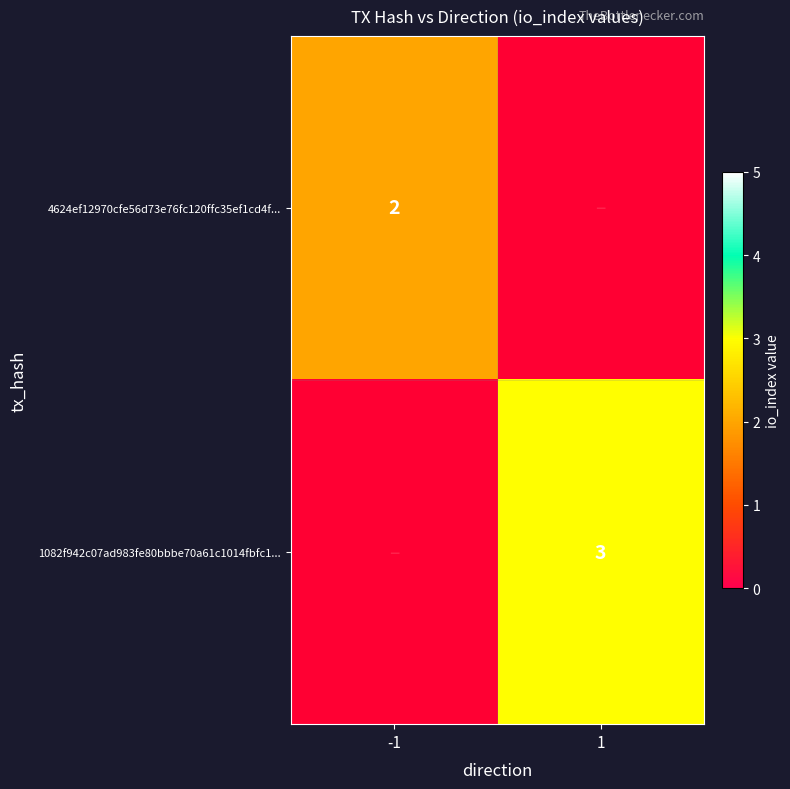

Which series has the largest total across all categories?

1082f942c07ad983fe80bbbe70a61c1014fbfc1...